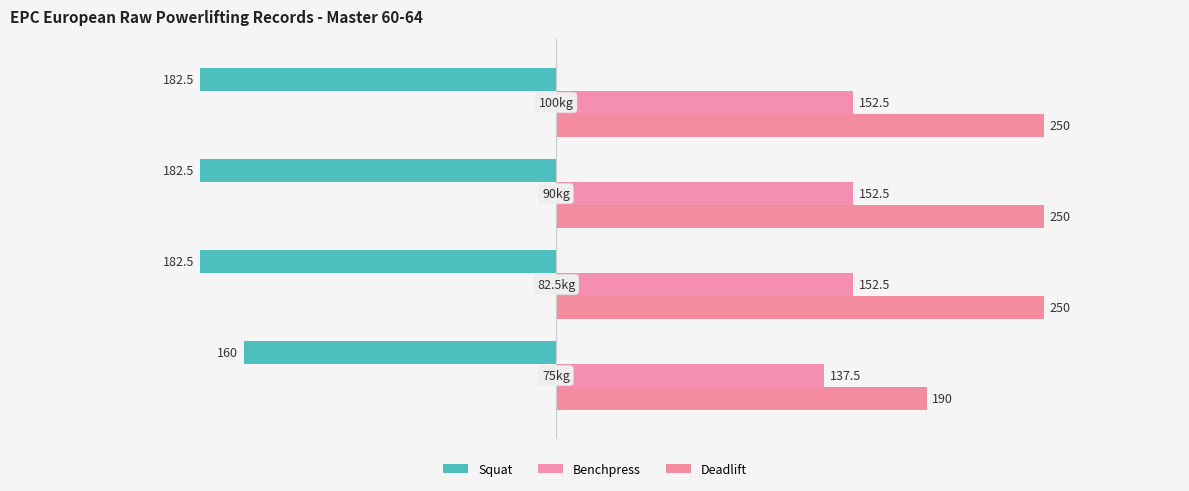

Rank the series by their maximum value, from lowest to highest.

Squat, Benchpress, Deadlift